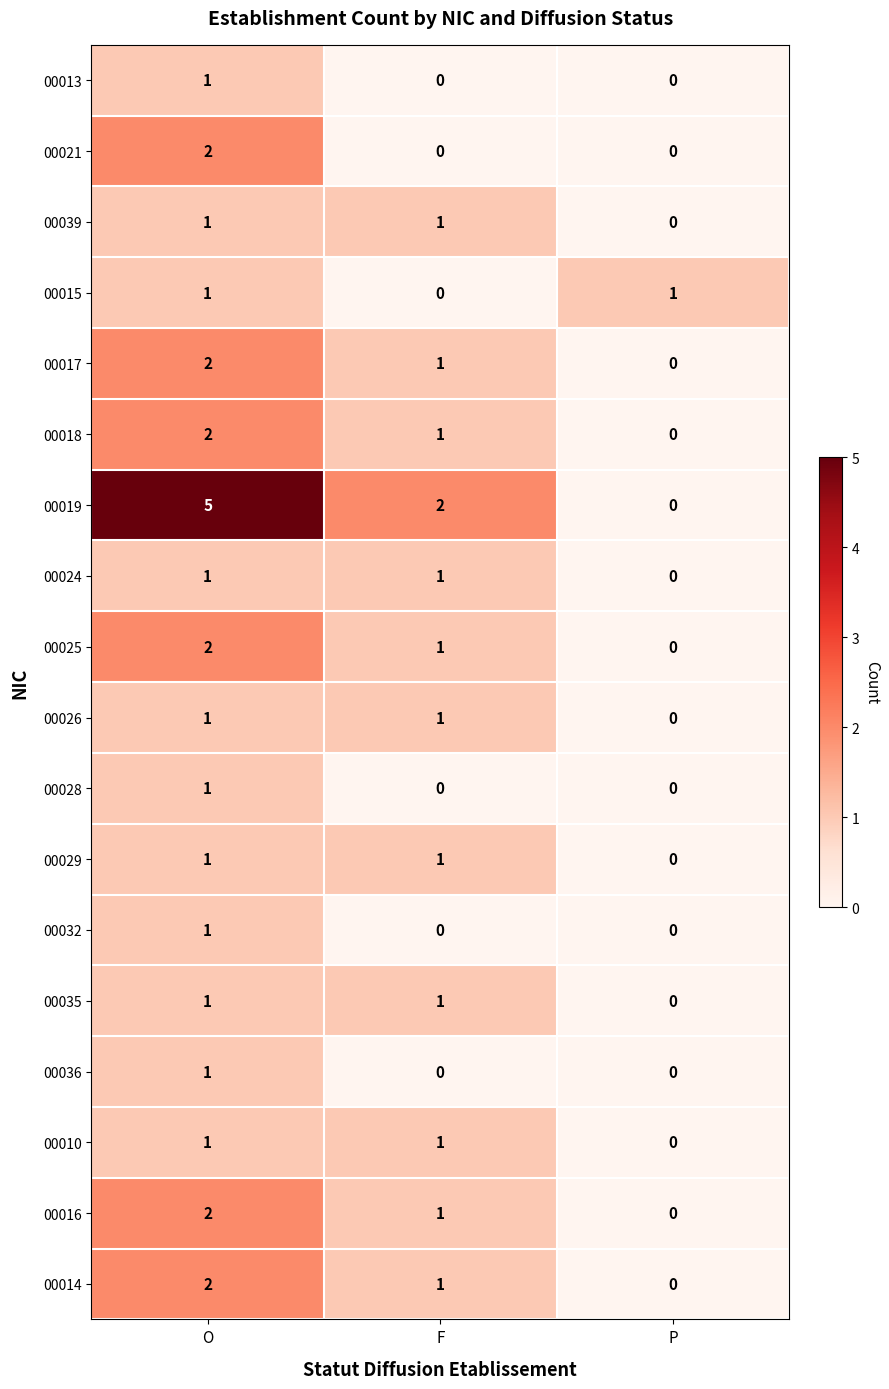

What is the maximum value shown in the chart?

5